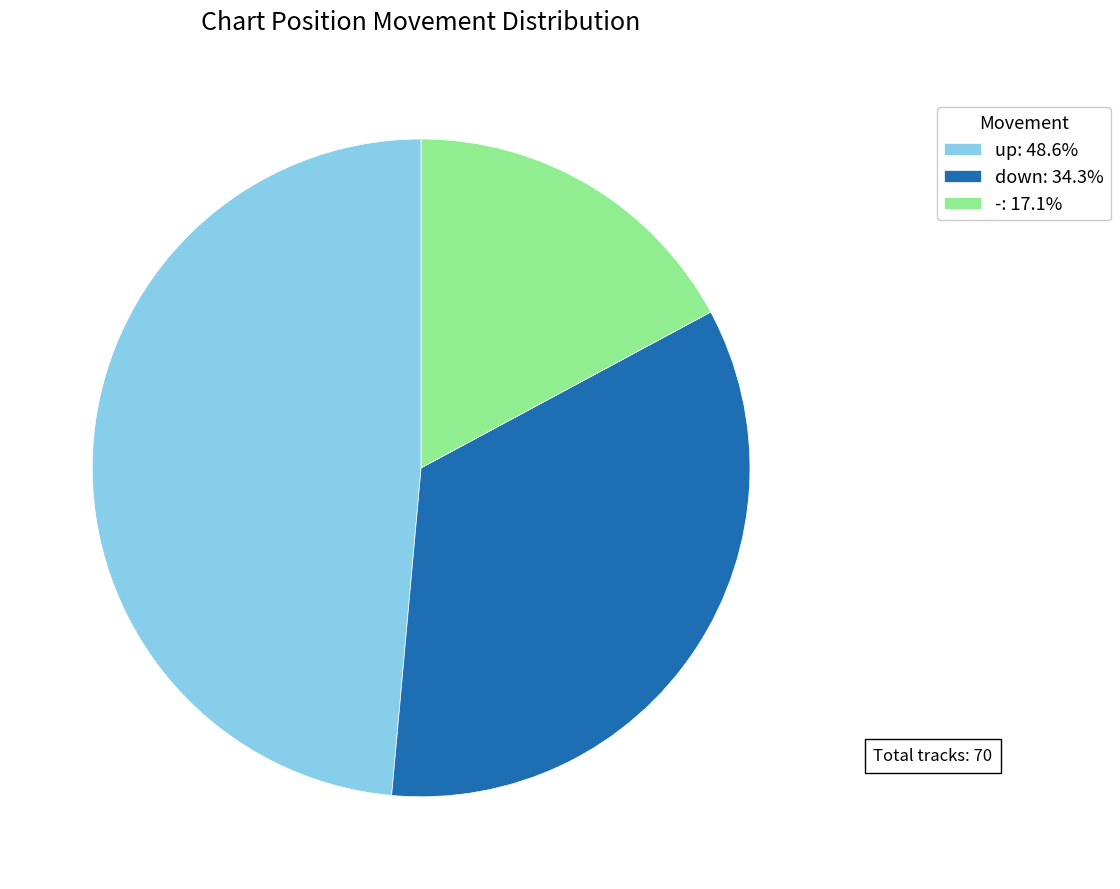

Which category has the smallest portion of the pie?

-